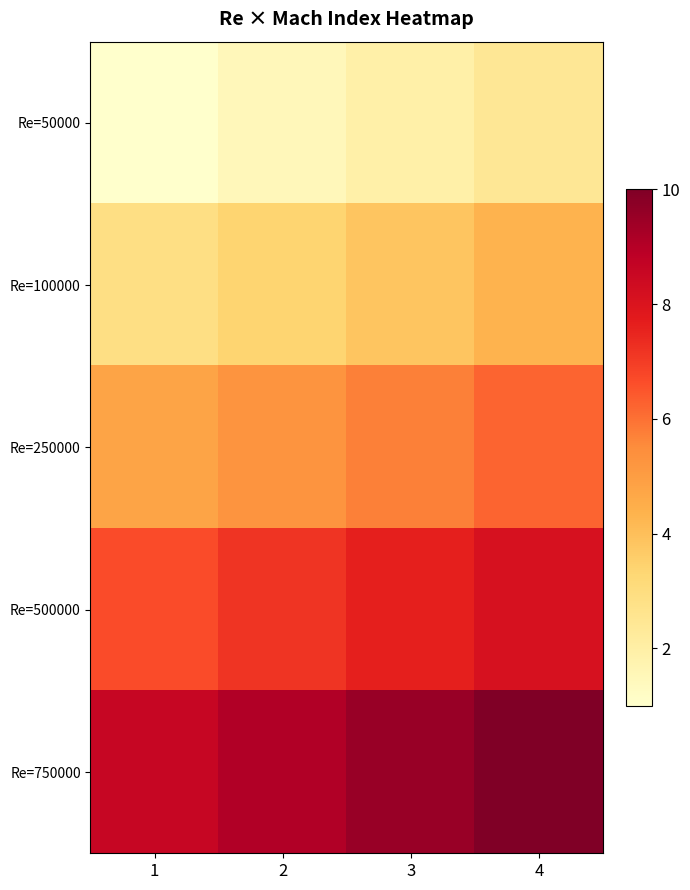

What is the difference between the highest and lowest values at 2?

7.6